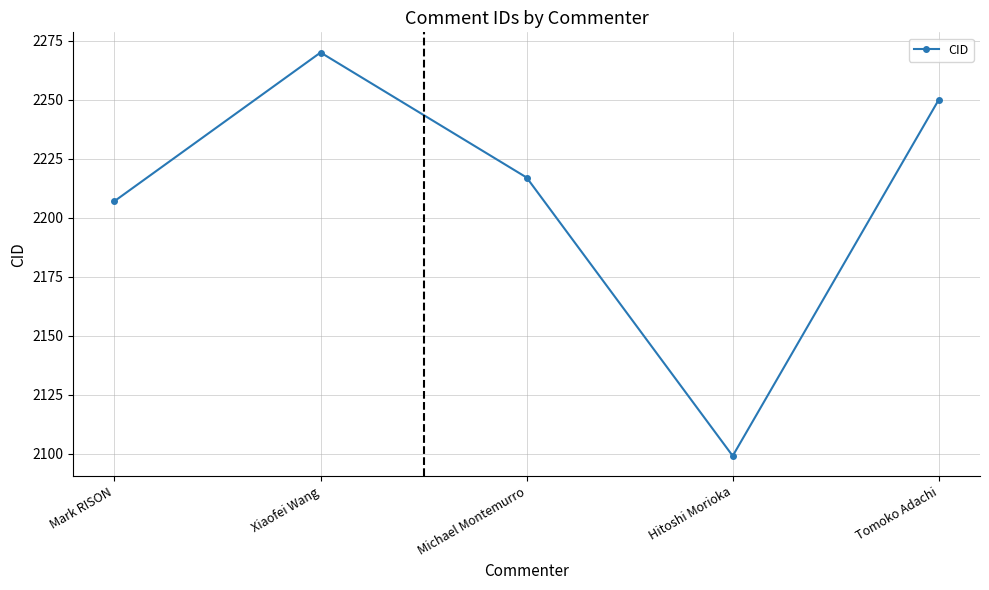

Which label corresponds to the smallest value in the chart?

Hitoshi Morioka